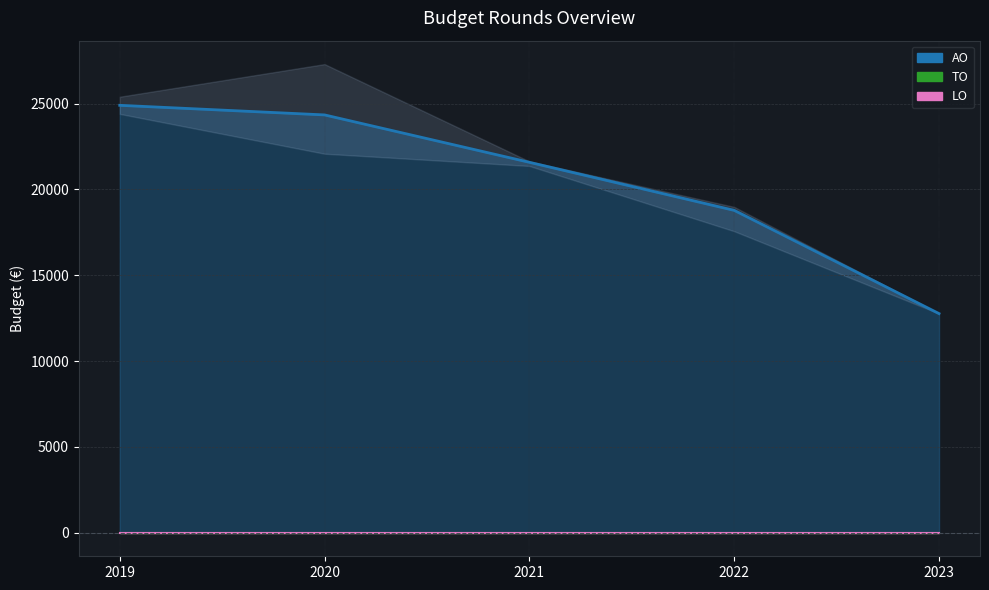

True or false: TO and AO intersect in this chart.

False